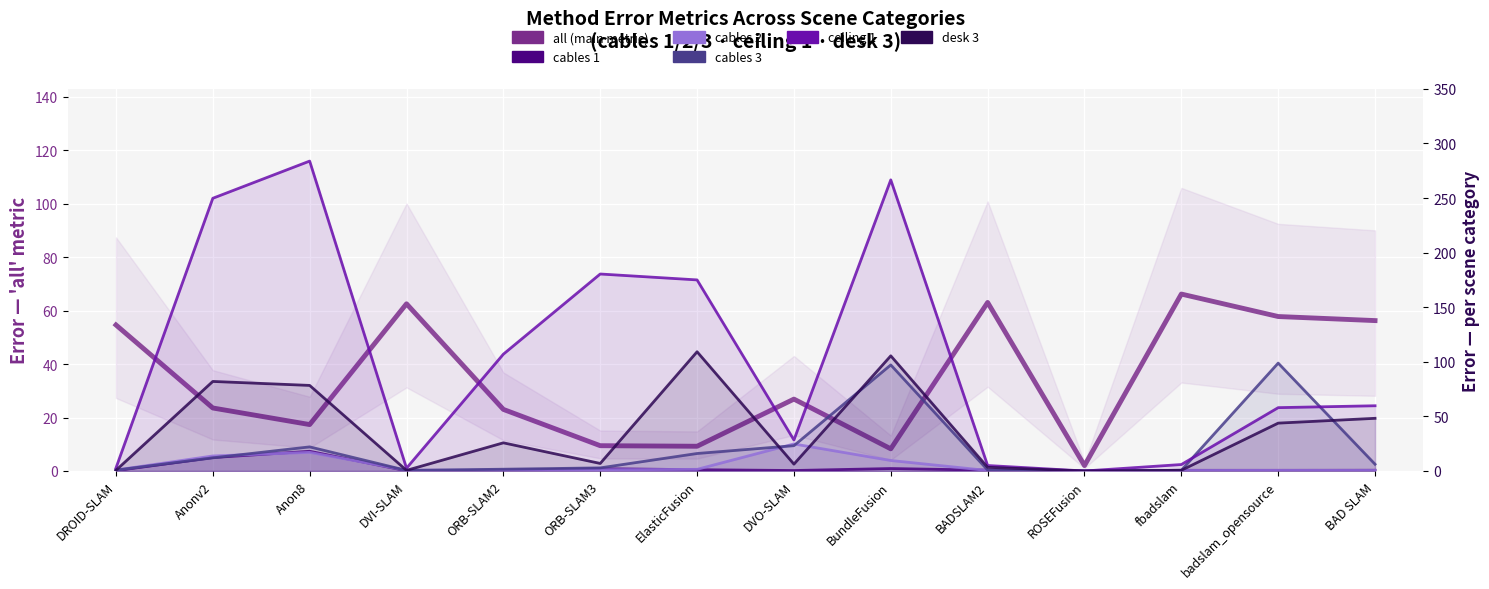

What is the lowest value of the all series?

2.0